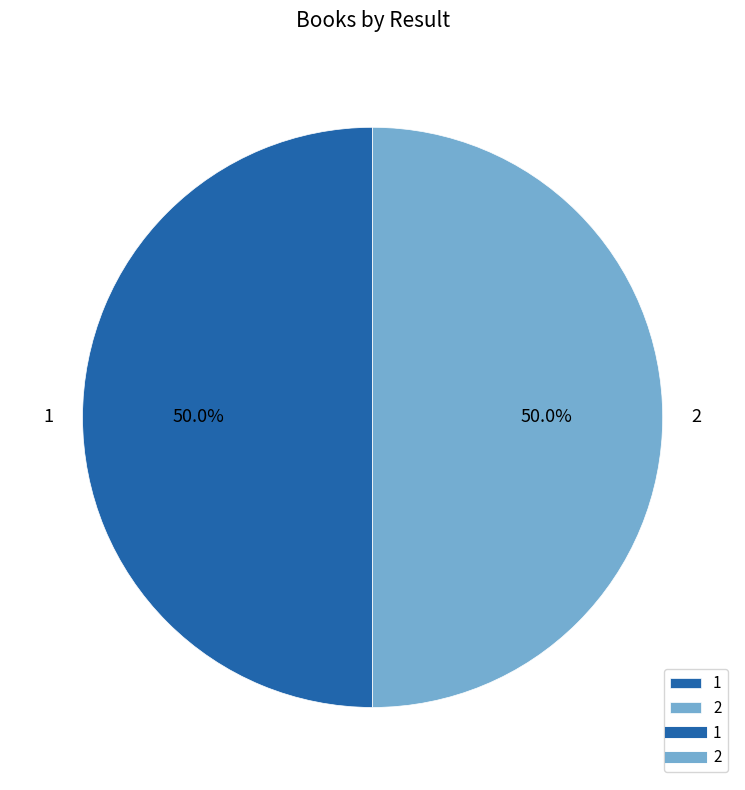

Approximately how many times larger is the value at 1 compared to 2?

1.0